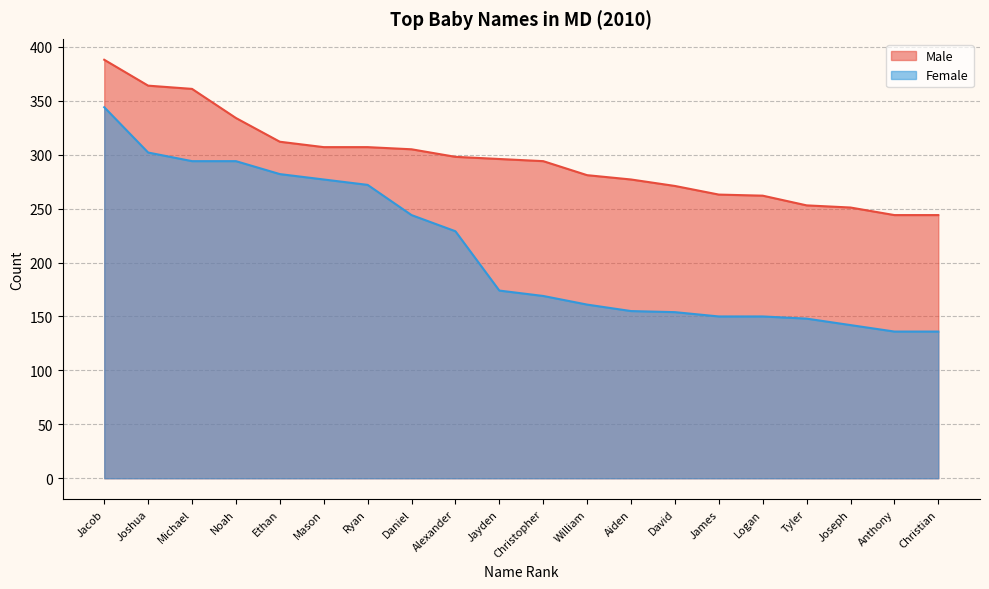

The value of Female at Christian is 227. True or false?

False